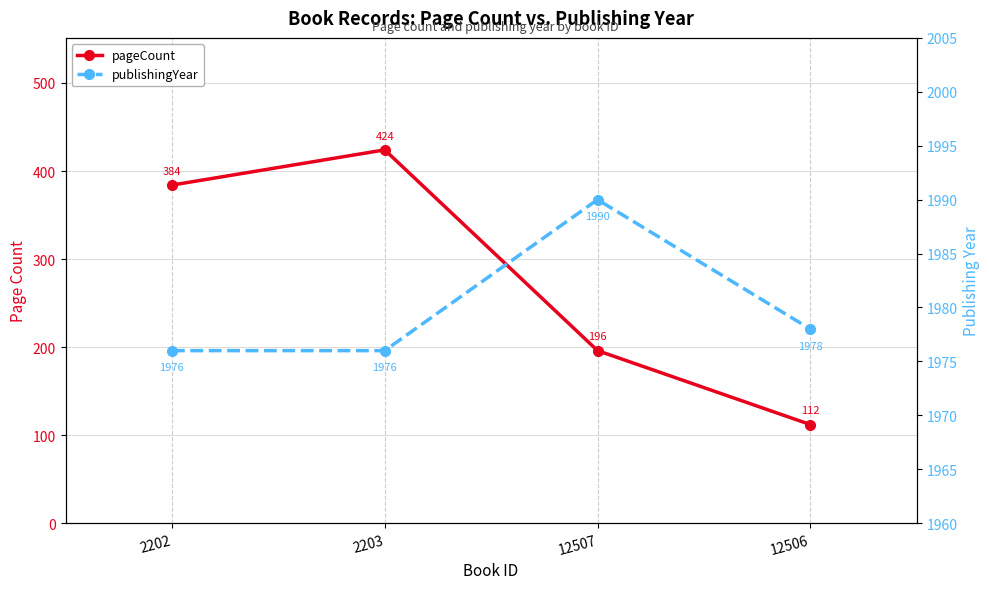

List the series in order of their peak value, lowest first.

pageCount, publishingYear